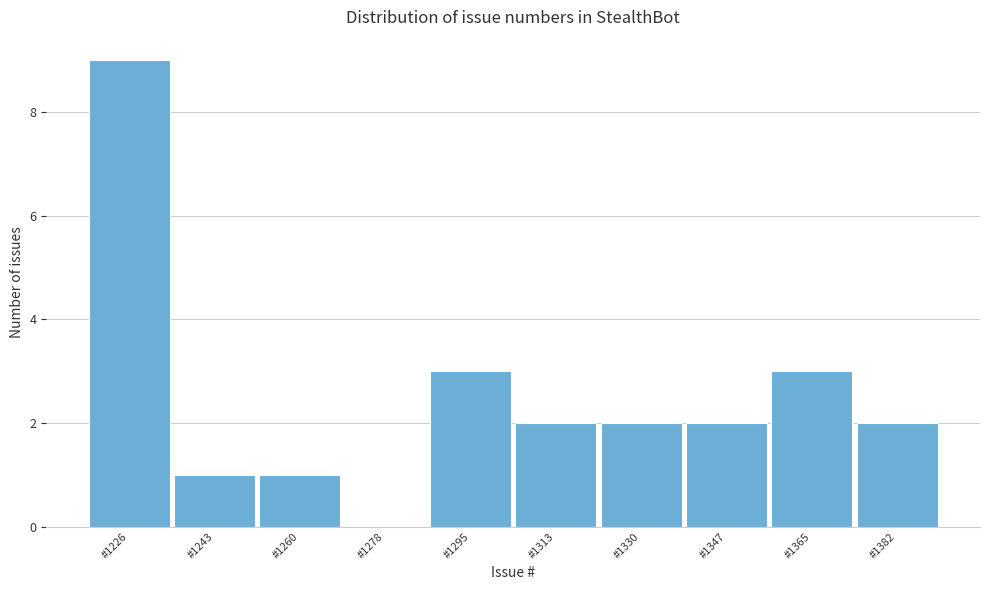

Reading left to right, list all the values displayed in this chart.

#1226=9	#1243=1	#1260=1	#1278=0	#1295=3	#1313=2	#1330=2	#1347=2	#1365=3	#1382=2